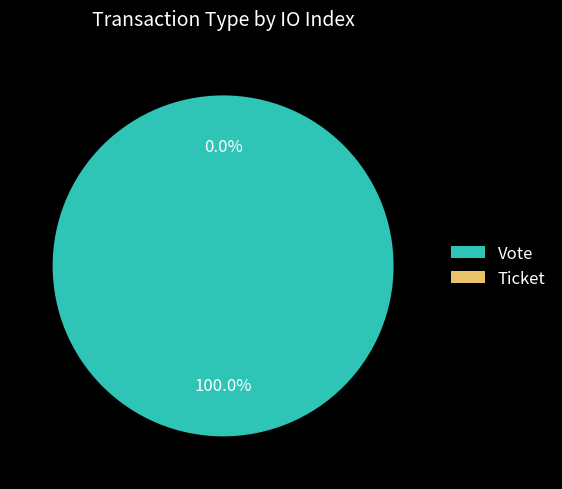

What is the change in value from Vote to Ticket?

-1